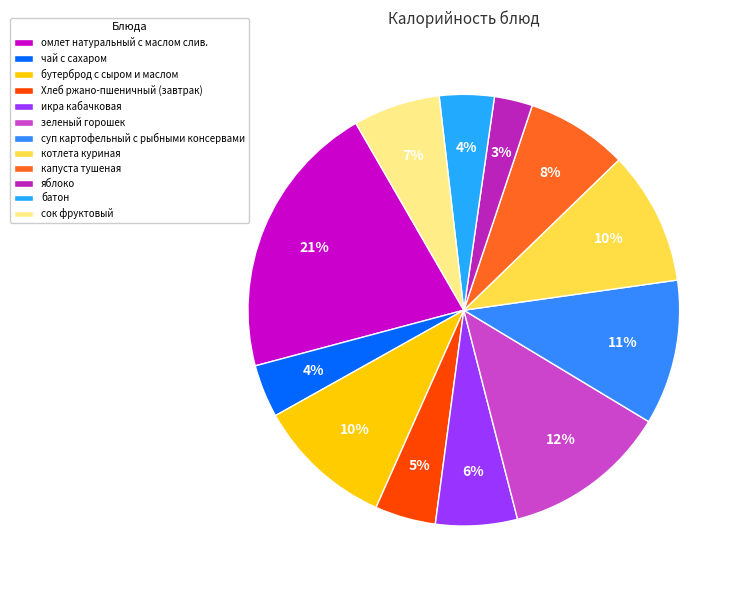

How many slices are in this pie chart?

12